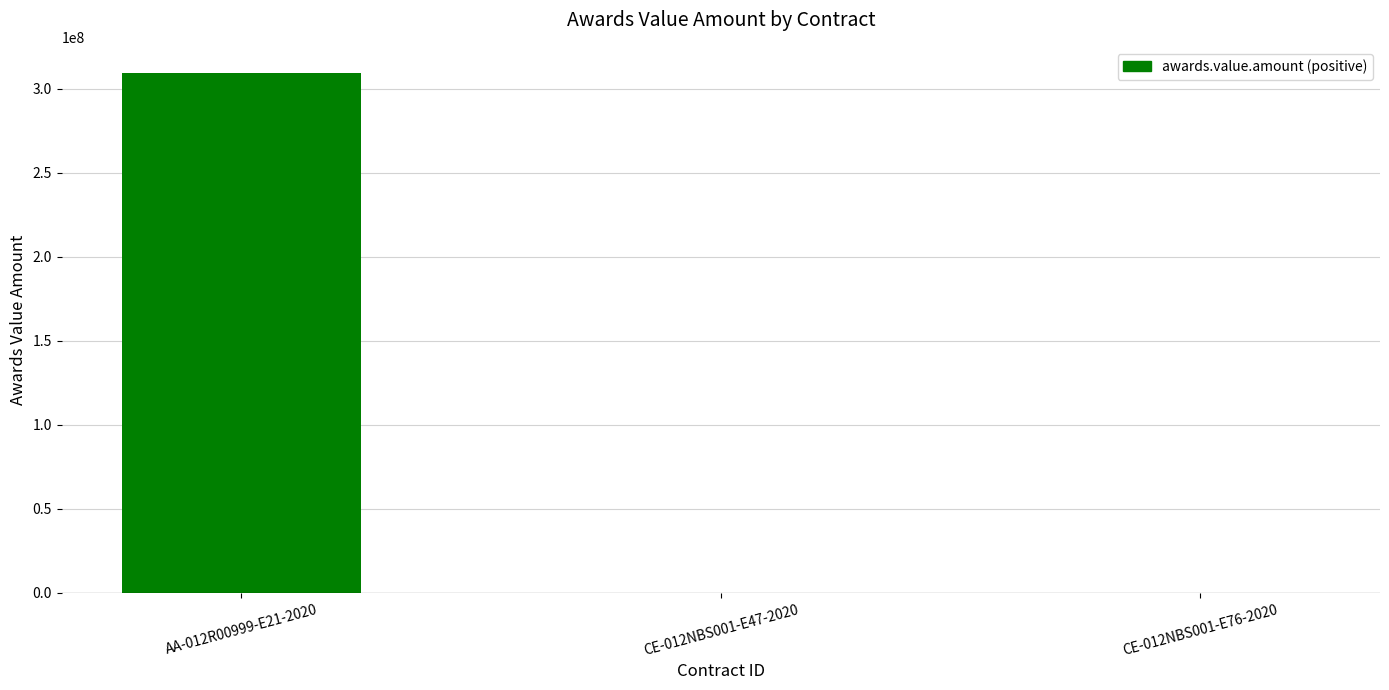

Does the chart contain stacked bars?

No